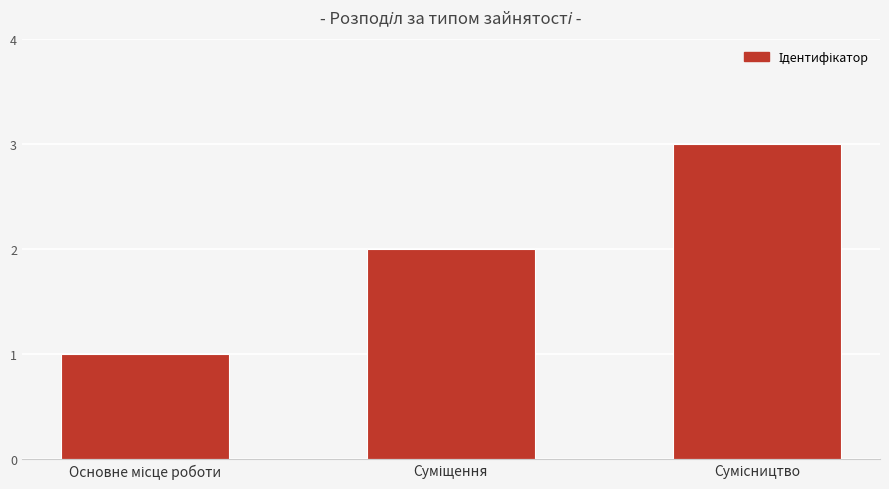

Are the bars horizontal?

No